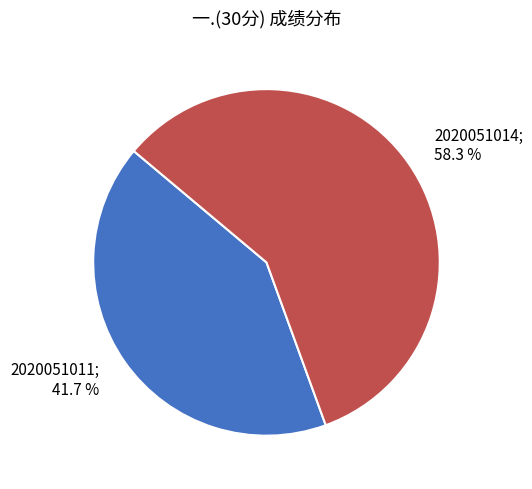

Does any single category account for the majority?

Yes